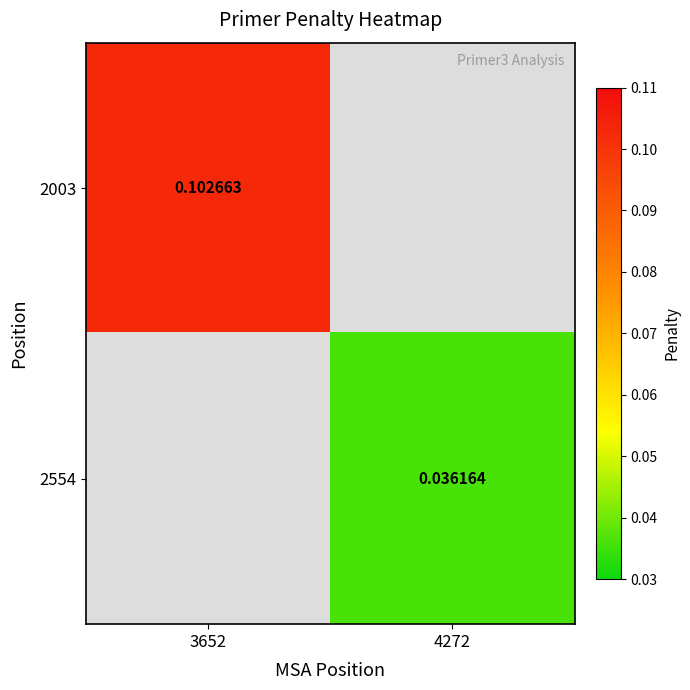

What is the approximate value of 2003 at 3652?

0.1